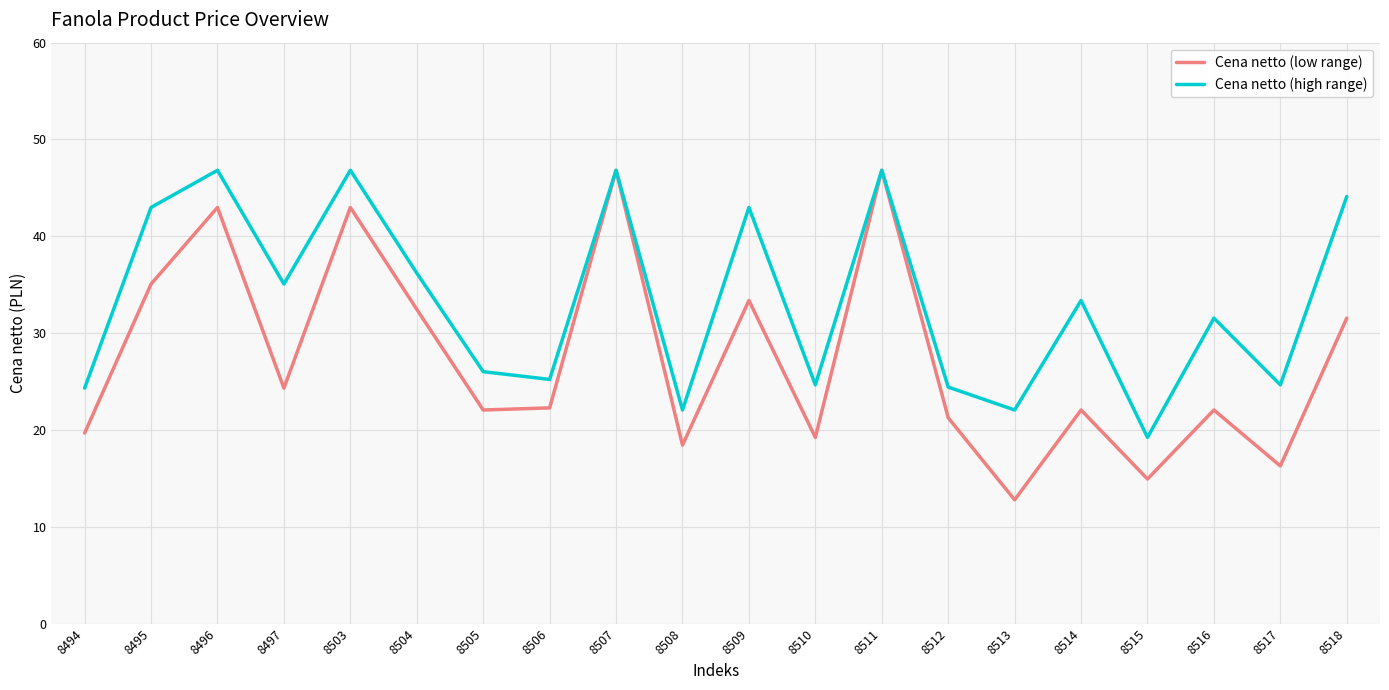

Which series changed the most between 8497 and 8503?

Cena netto (low range)